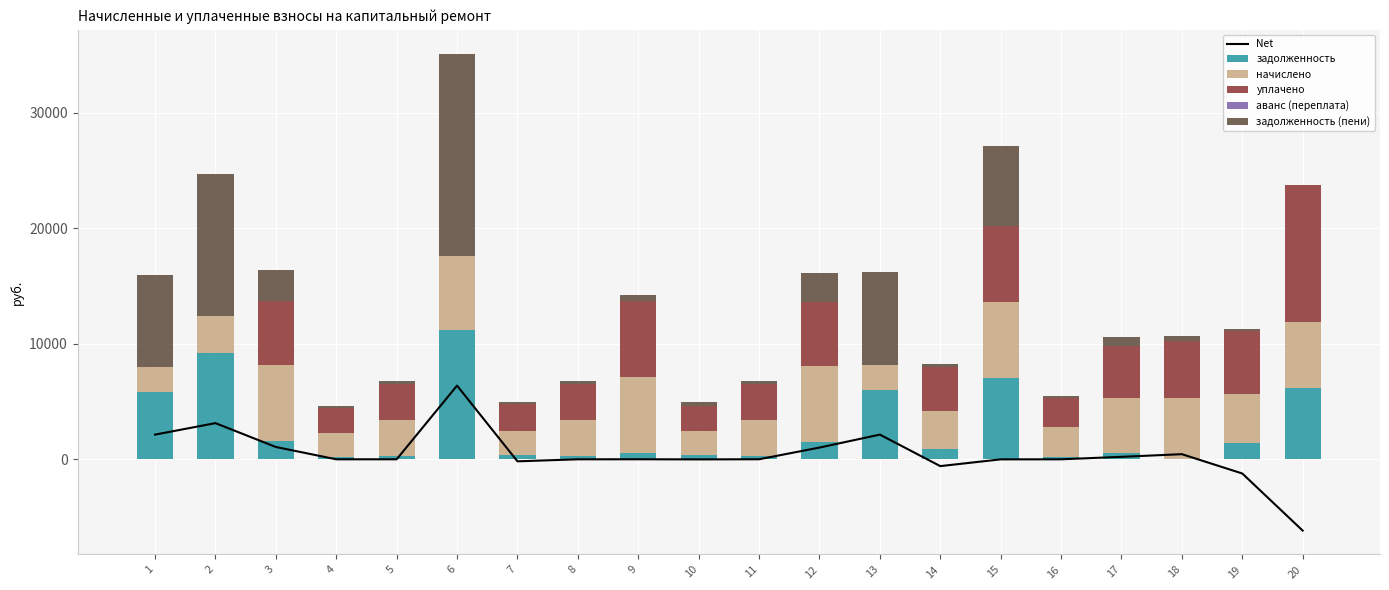

Are the bars horizontal?

No